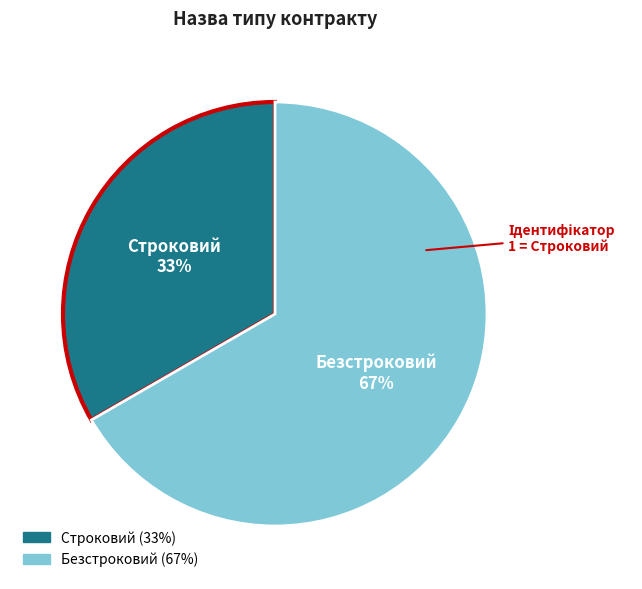

How many segments does this pie chart have?

2